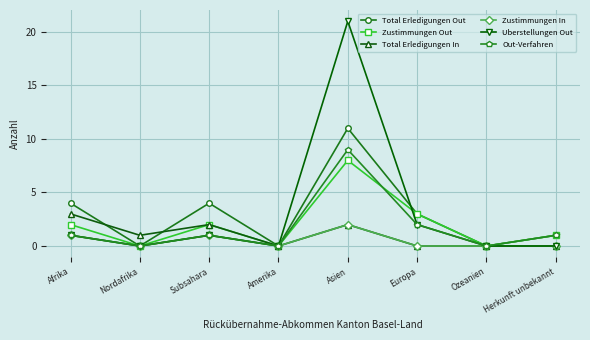

True or false: Out-Verfahren has more than 1 points higher than both neighbors.

True